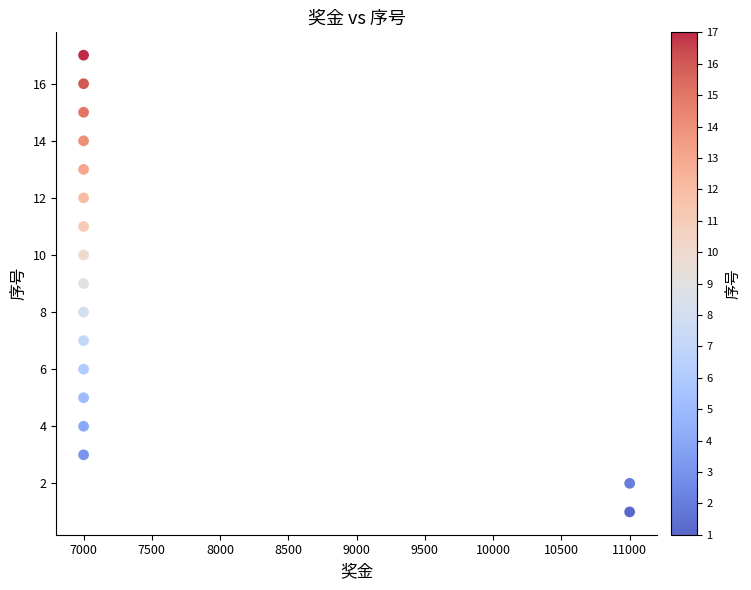

What is the range of Y values (max minus min)?

16